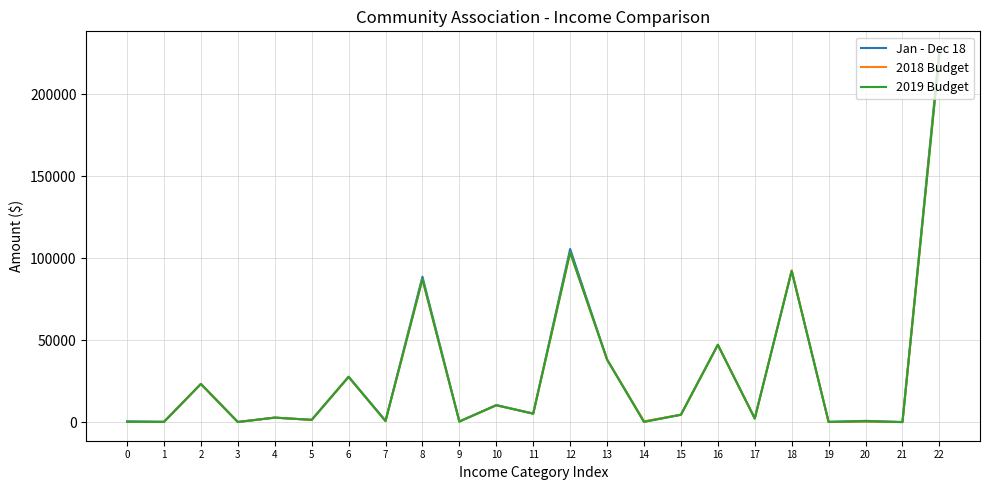

At which label does 2019 Budget first exceed 2736?

2